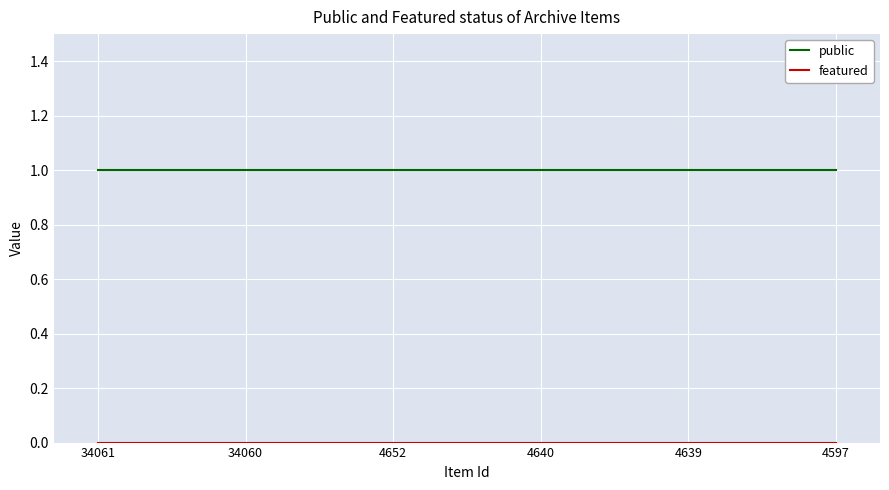

The public series shows 1 at 4597. True or false?

True